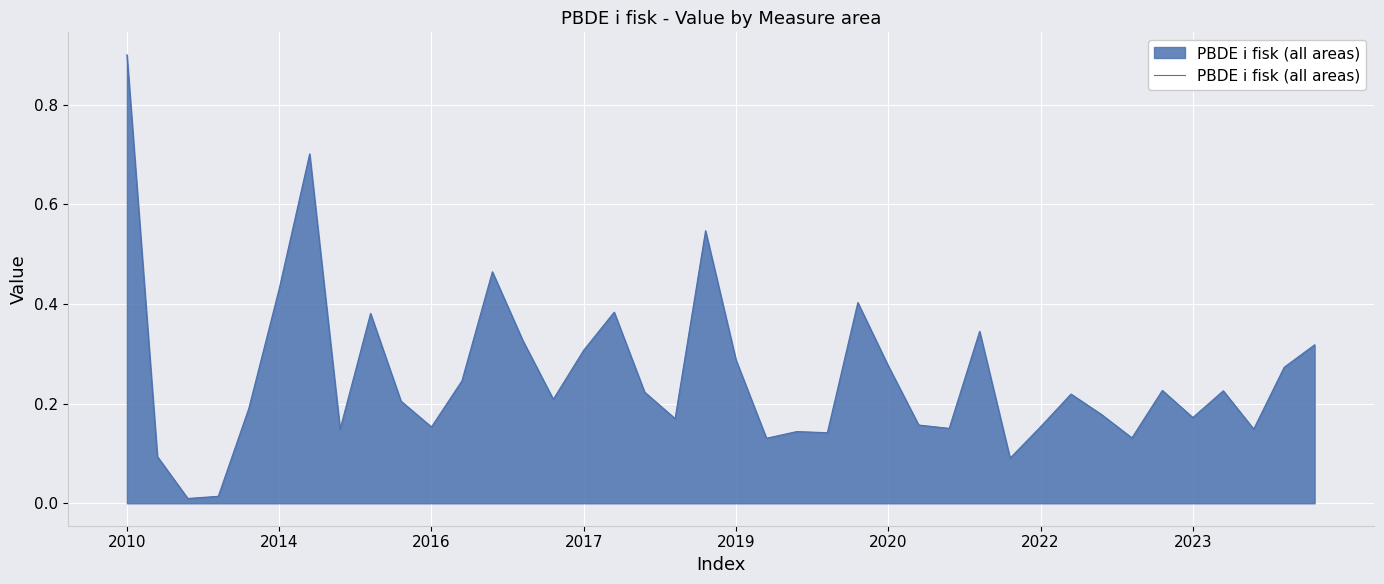

What is the maximum value shown in the chart?

0.9